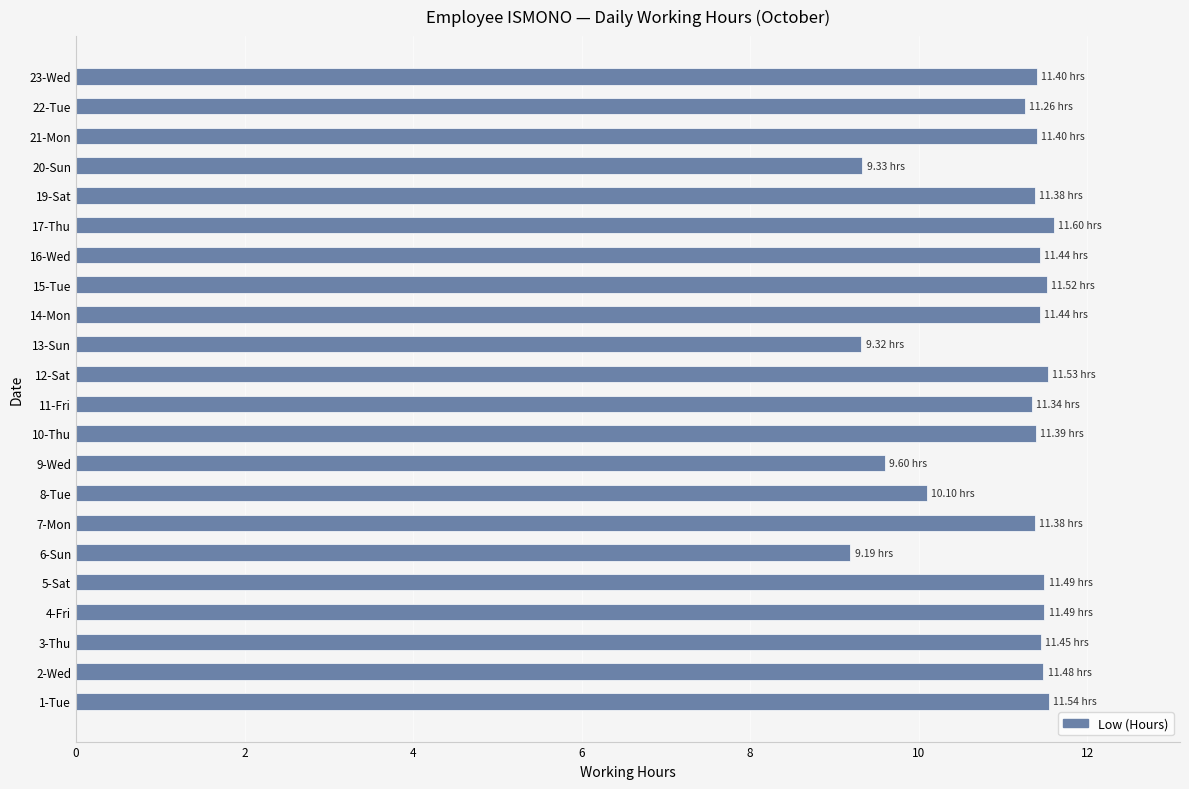

Approximately how many times larger is the value at 6-Sun compared to 14-Mon?

0.8